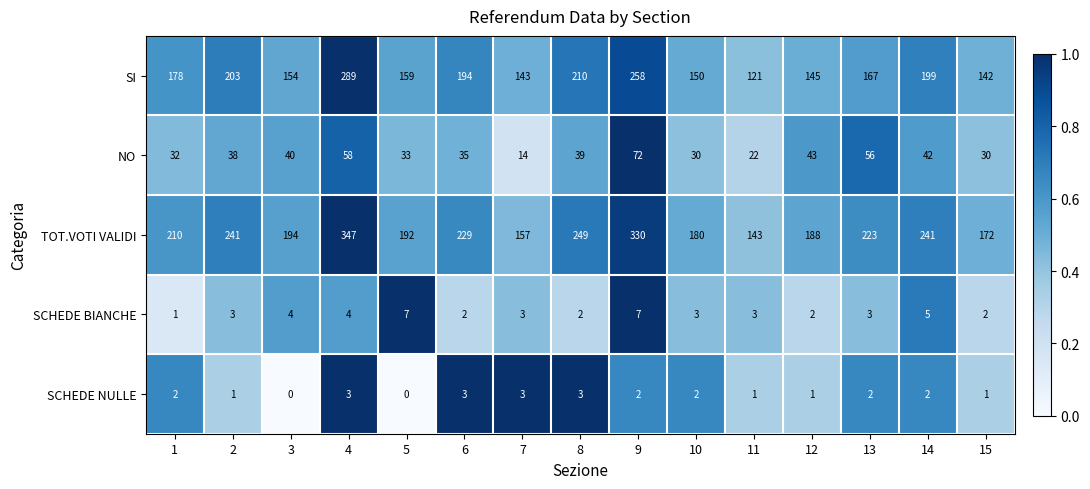

True or false: SCHEDE NULLE has a value of 0 at 3.

True